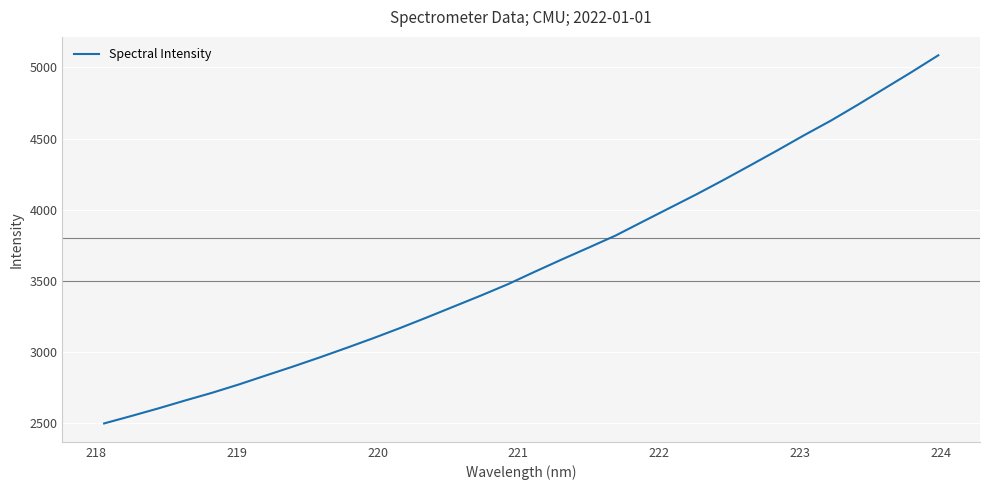

What is the maximum value shown in the chart?

5085.1